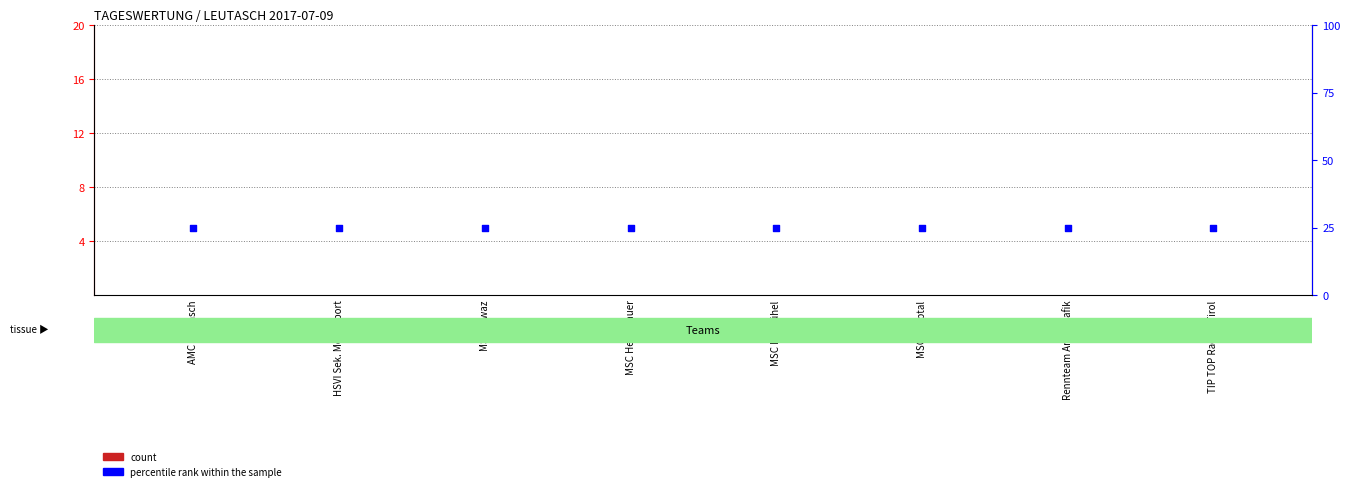

What are all the series names shown in the legend?

count, percentile rank within the sample